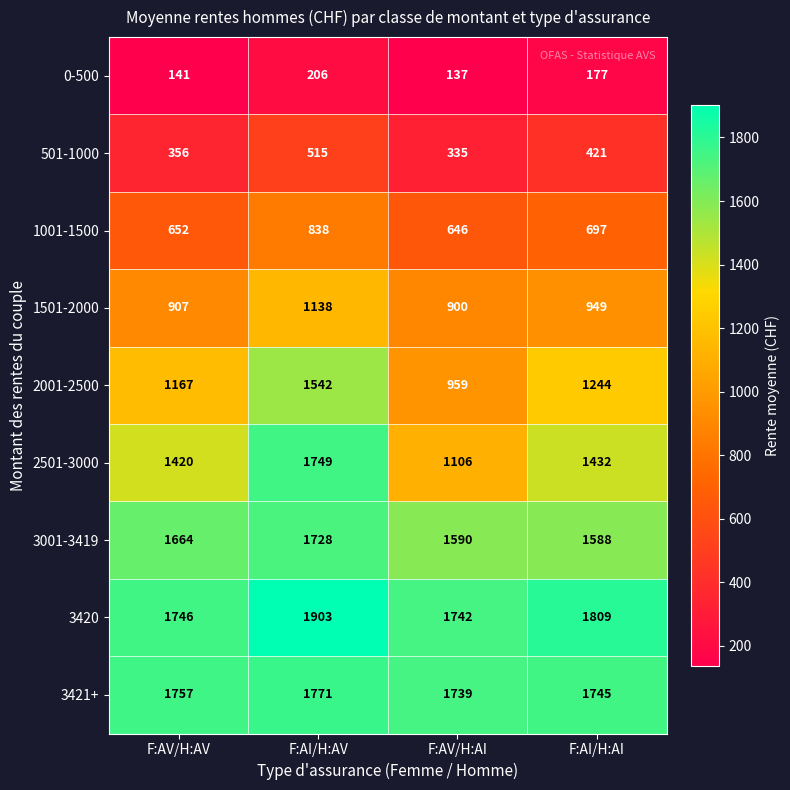

Which series has the largest total across all categories?

3420